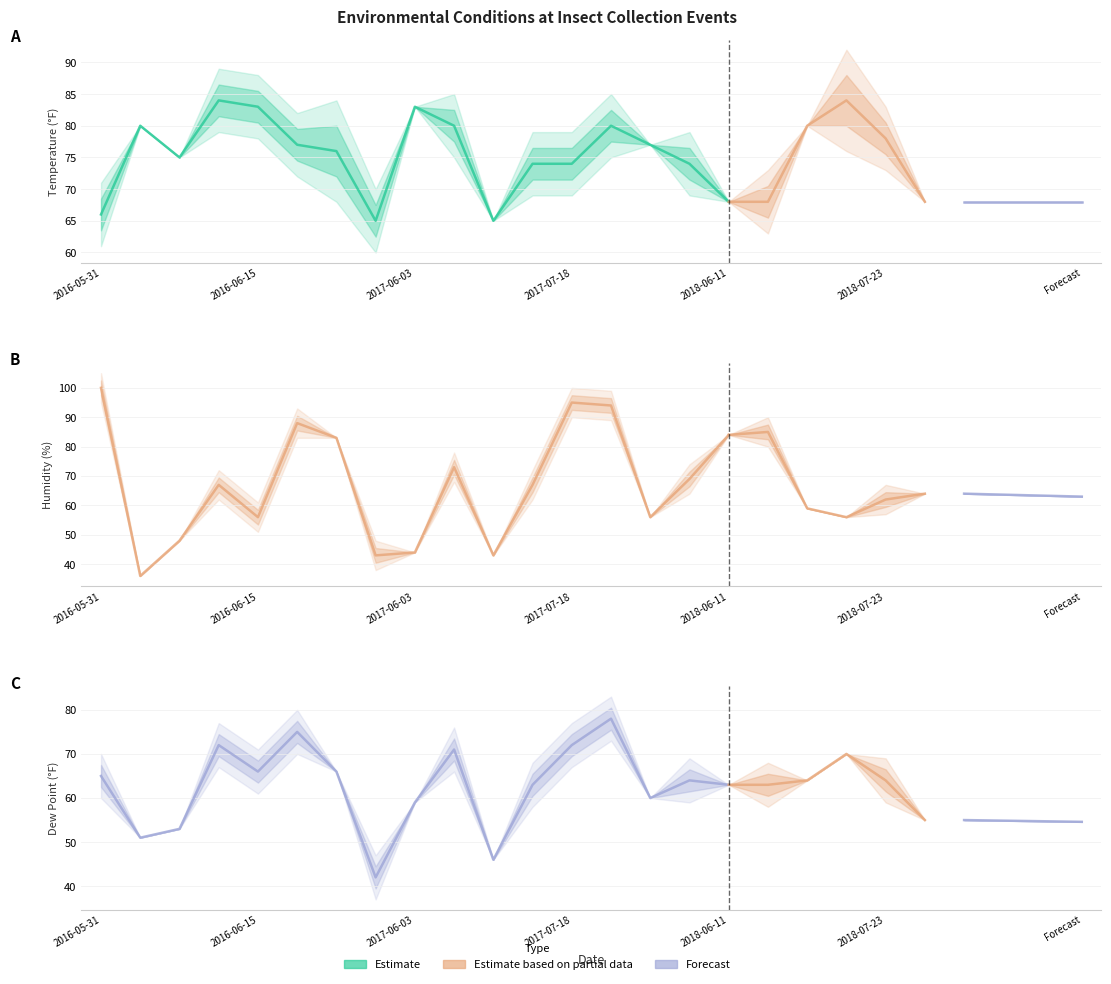

Where is Dew Point nearest to the value 60?

2018-05-30